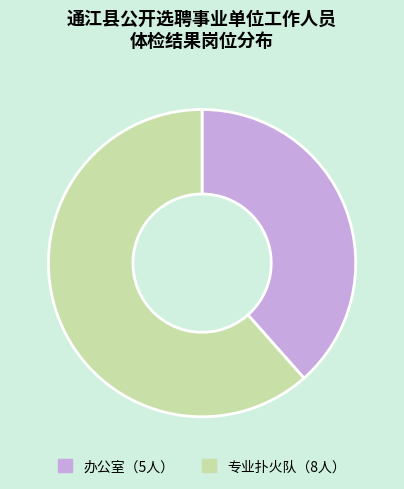

Count the number of slices in the pie.

2